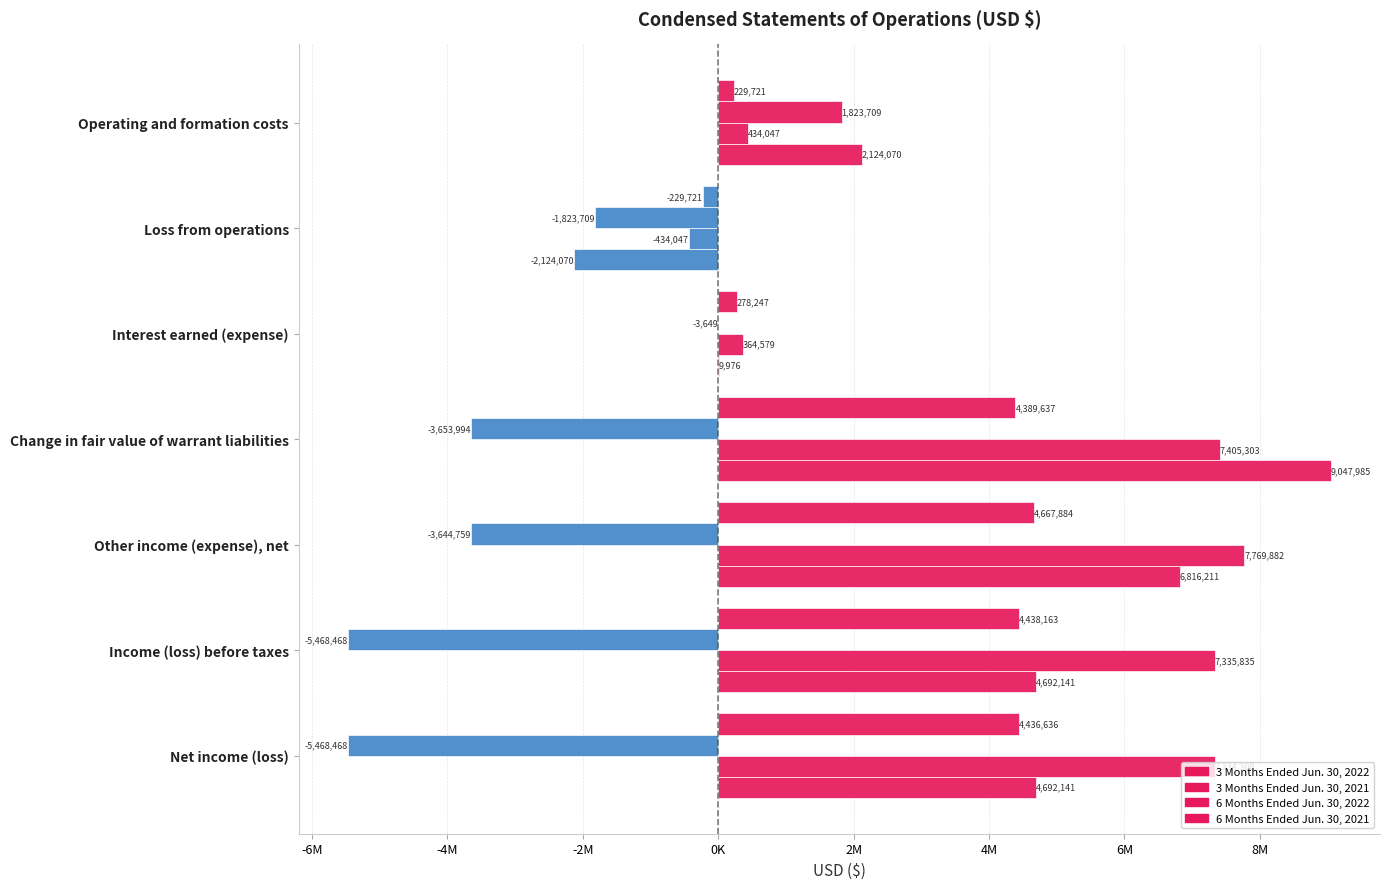

How many data points does each series have?

7